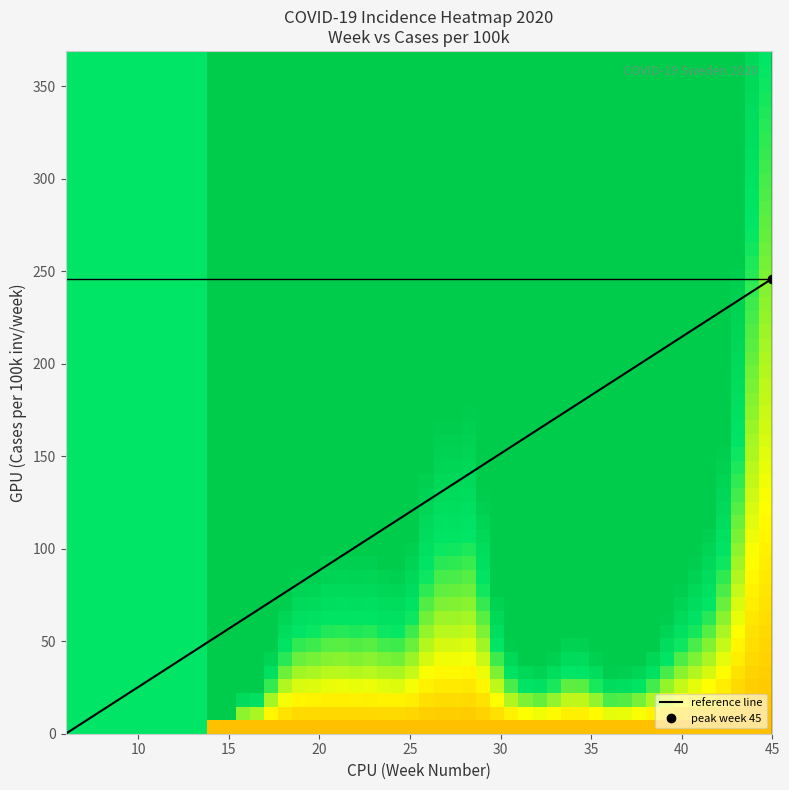

Count the number of data series in this chart.

3